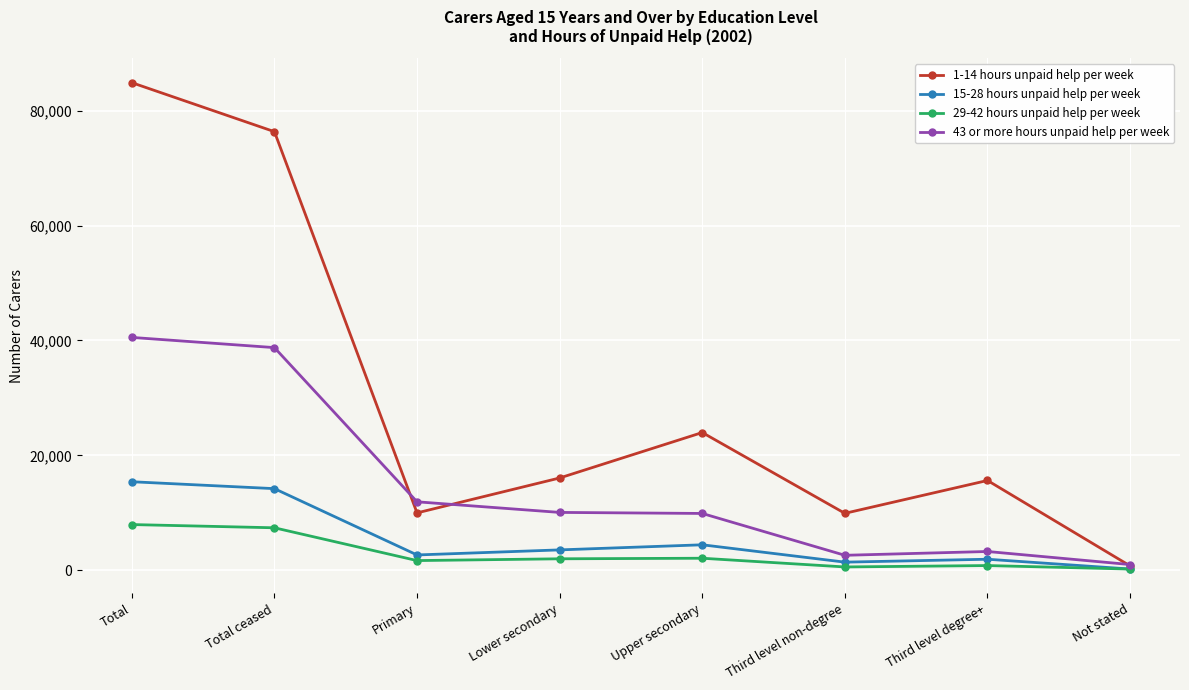

What is the maximum value for 43 or more hours unpaid help per week?

40526